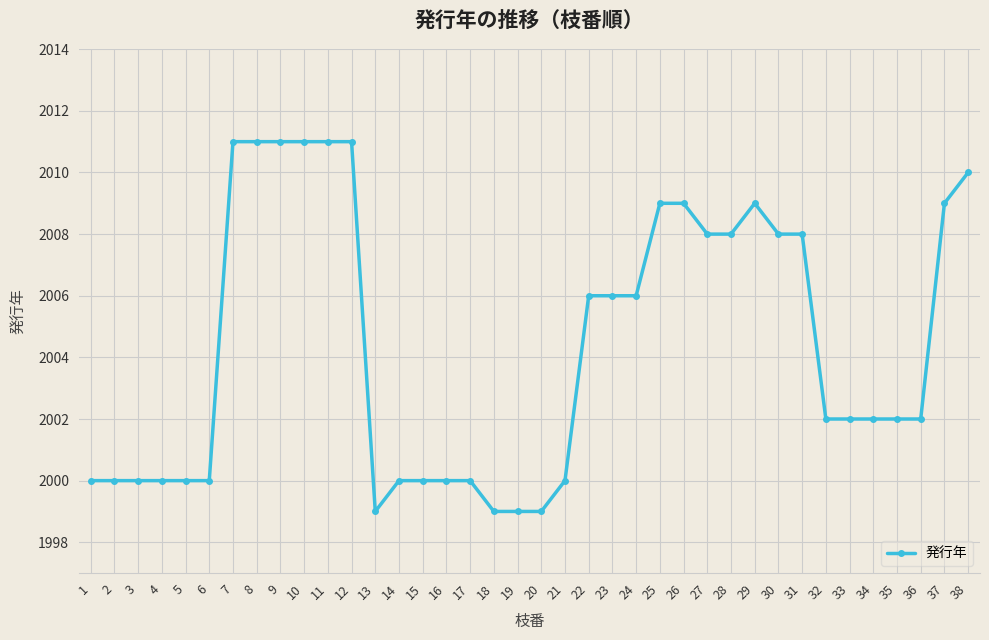

How many lines are shown in the chart?

1